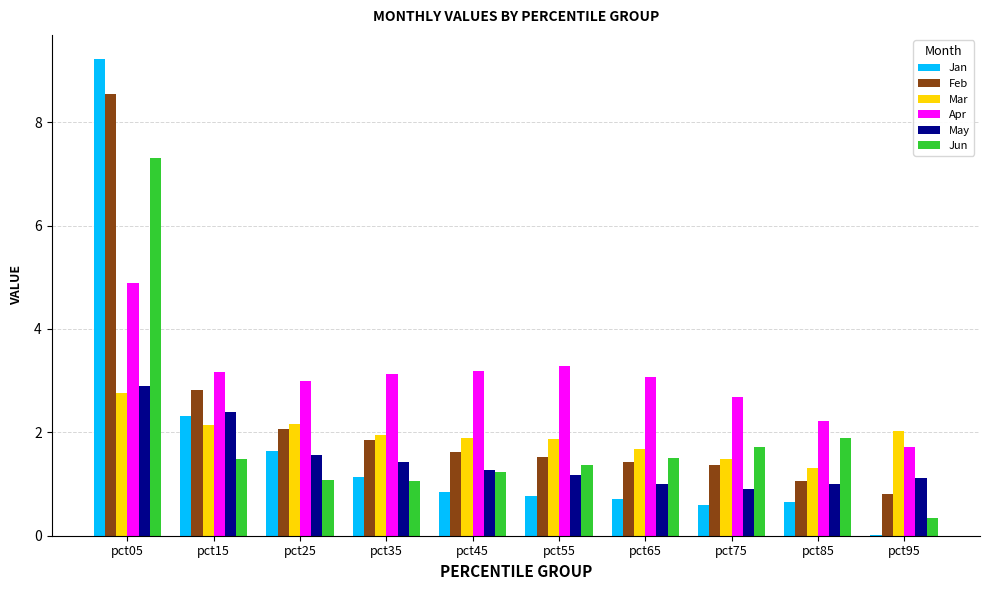

Does the chart contain stacked bars?

No